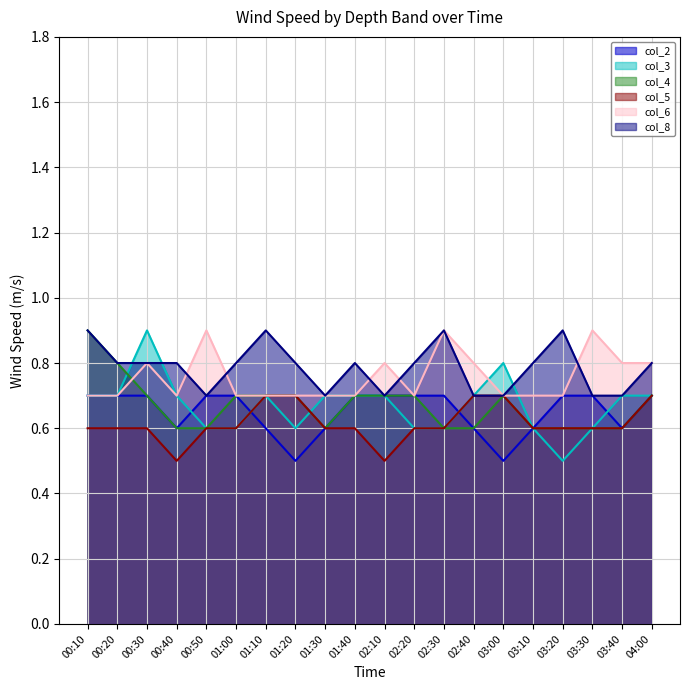

The value of col_5 at 01:10 is 0.4. True or false?

False